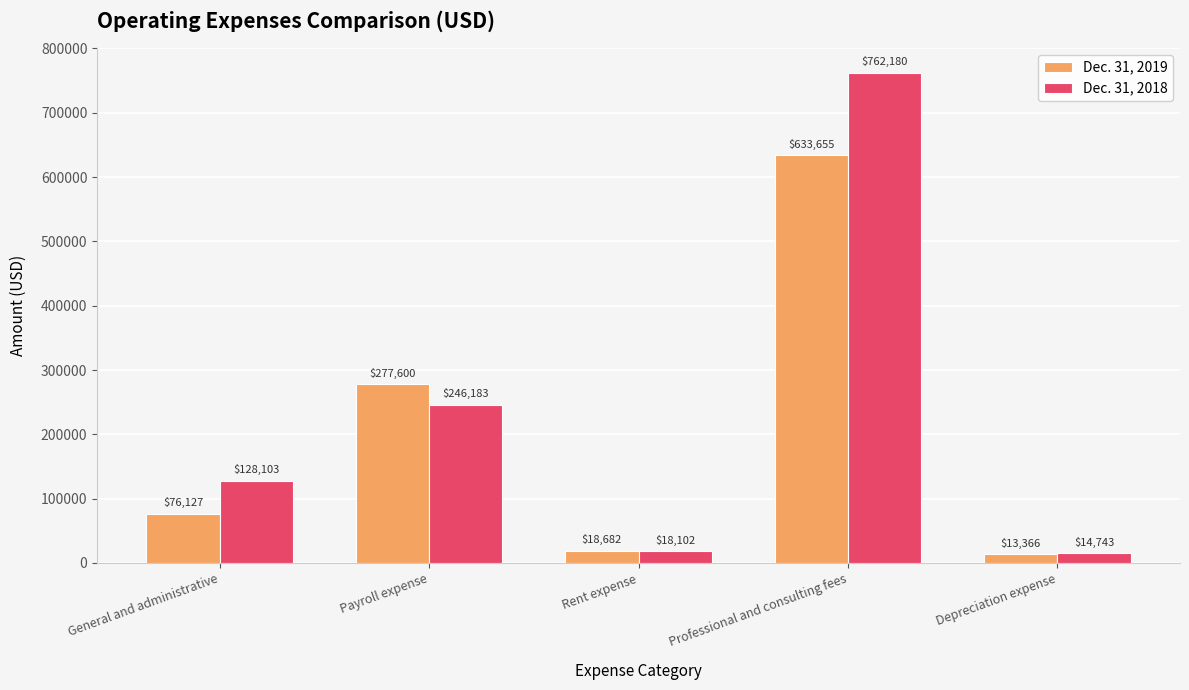

List the labels in order of Dec. 31, 2018 value, smallest first.

Depreciation expense, Rent expense, General and administrative, Payroll expense, Professional and consulting fees